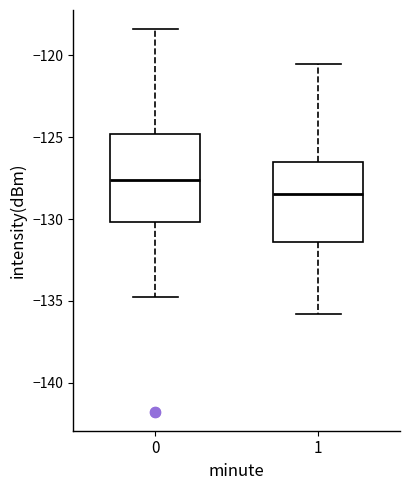

Where is the upper edge of the box at x = 0 on the y-axis? The values are not printed on the chart, so give them approximately, as read against the axis.

-125.0